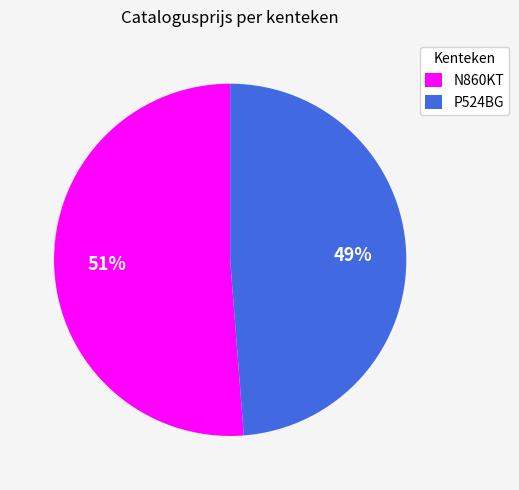

To the nearest percent, what is the difference between the largest and smallest slice percentages?

2%